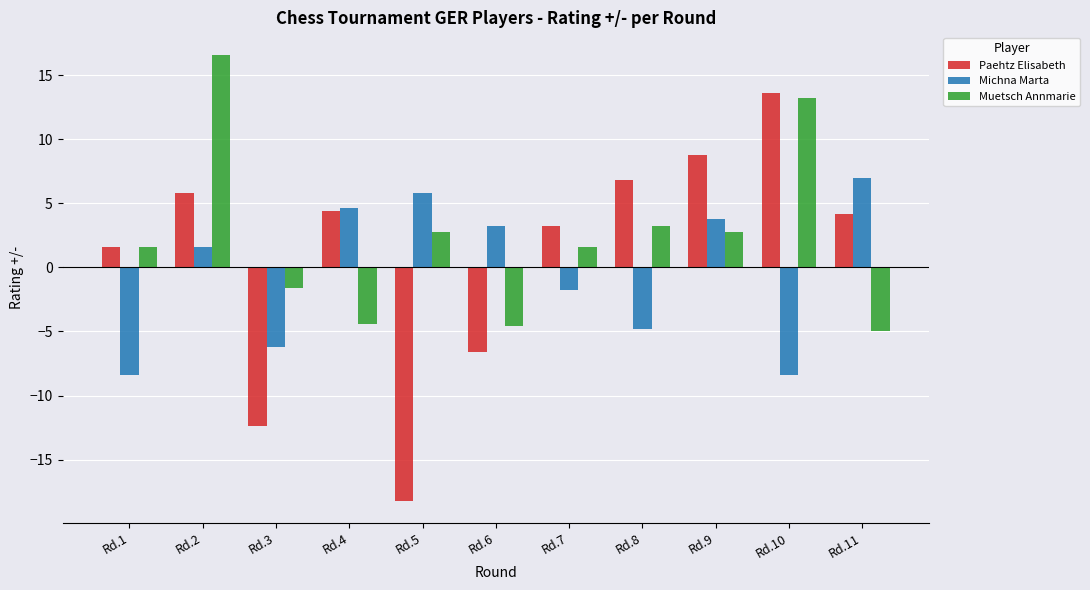

How many data points in Muetsch Annmarie are above 1?

7